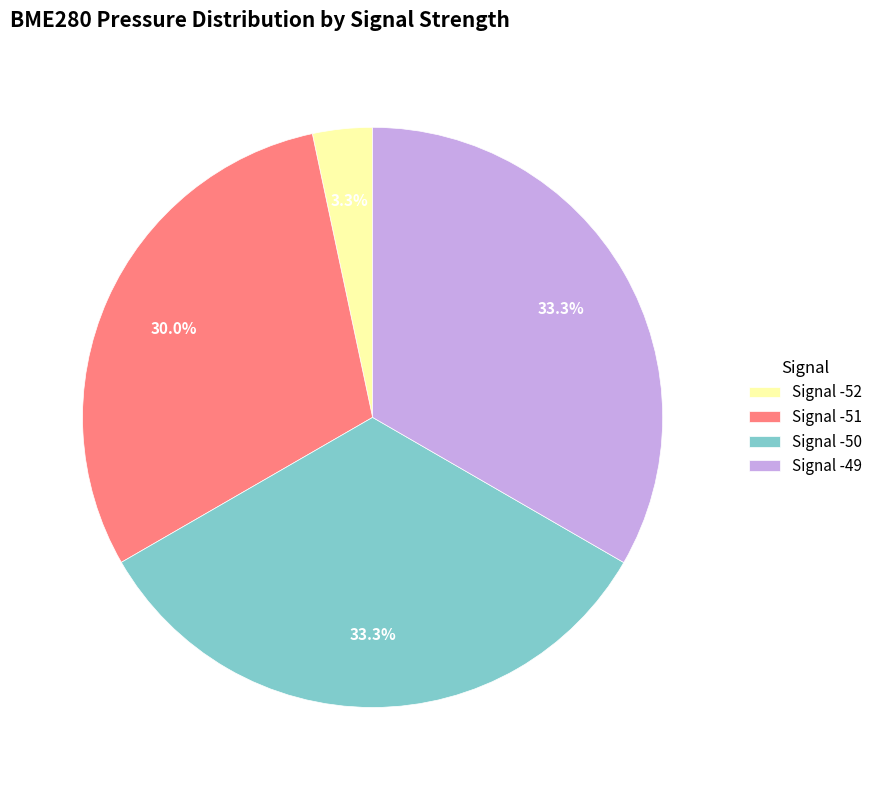

Which category has the smallest portion of the pie?

Signal -52